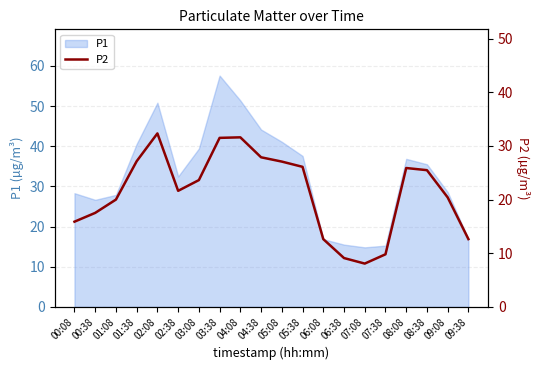

Reading right to left, what are all the values shown in this chart?

09:38=12.6	09:08=20.4	08:38=25.5	08:08=25.9	07:38=9.8	07:08=8.1	06:38=9.1	06:08=12.6	05:38=26.1	05:08=27.1	04:38=27.9	04:08=31.6	03:38=31.5	03:08=23.6	02:38=21.6	02:08=32.3	01:38=27.1	01:08=20.0	00:38=17.5	00:08=15.9